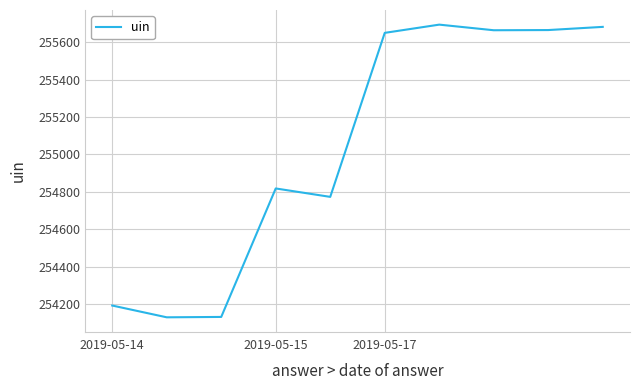

How many series are shown in this chart?

1